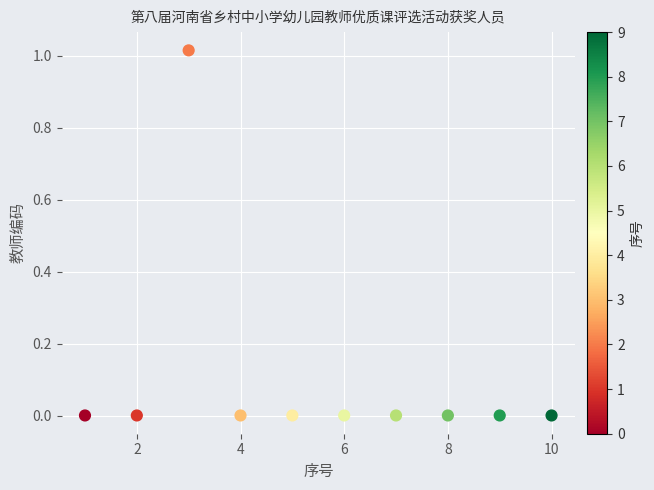

What is the average X value?

5.5